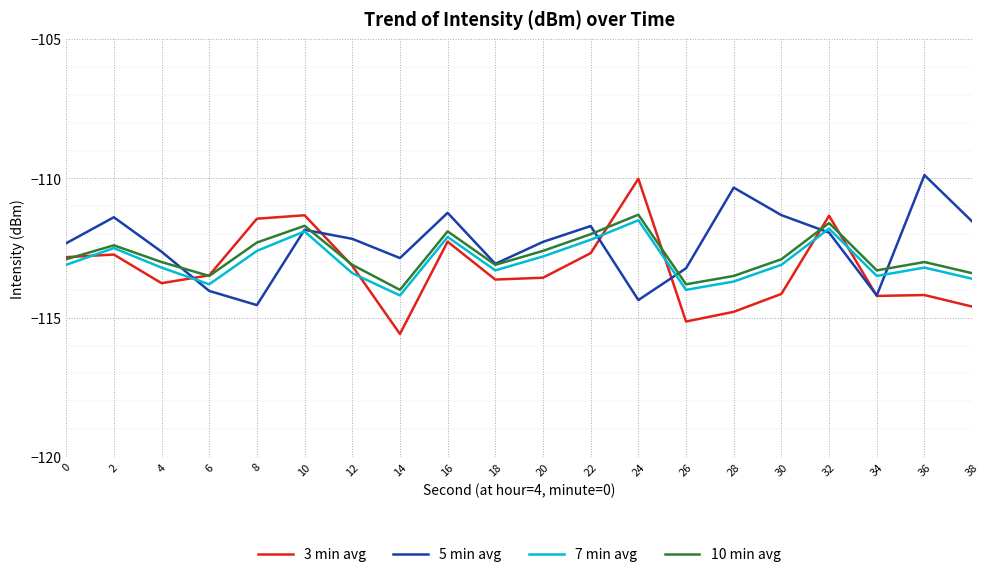

Where do 10 min avg and 5 min avg first cross each other?

4 and 6